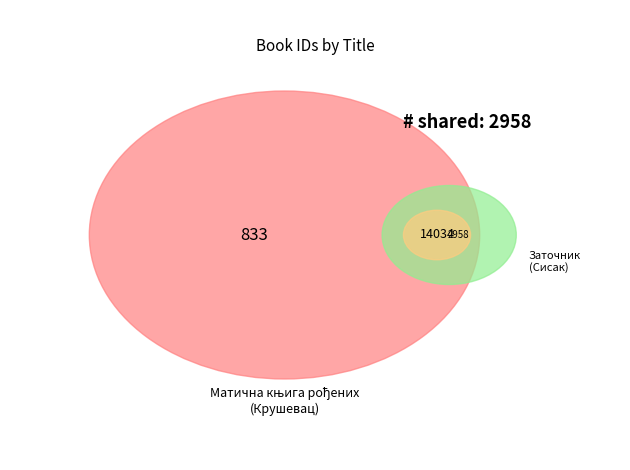

To the nearest percent, what portion does Заточник (1869-1871, Сисак) represent?

79%